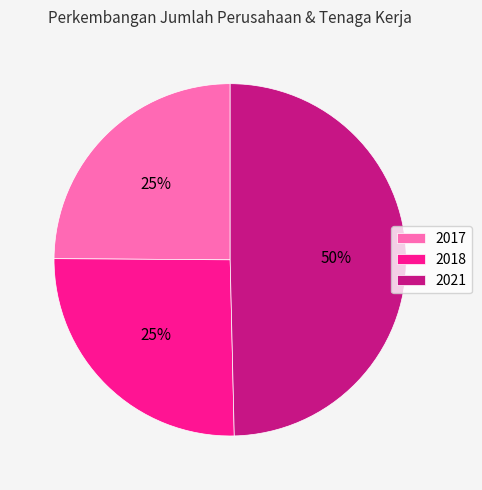

What is the smallest slice in the pie chart?

2017